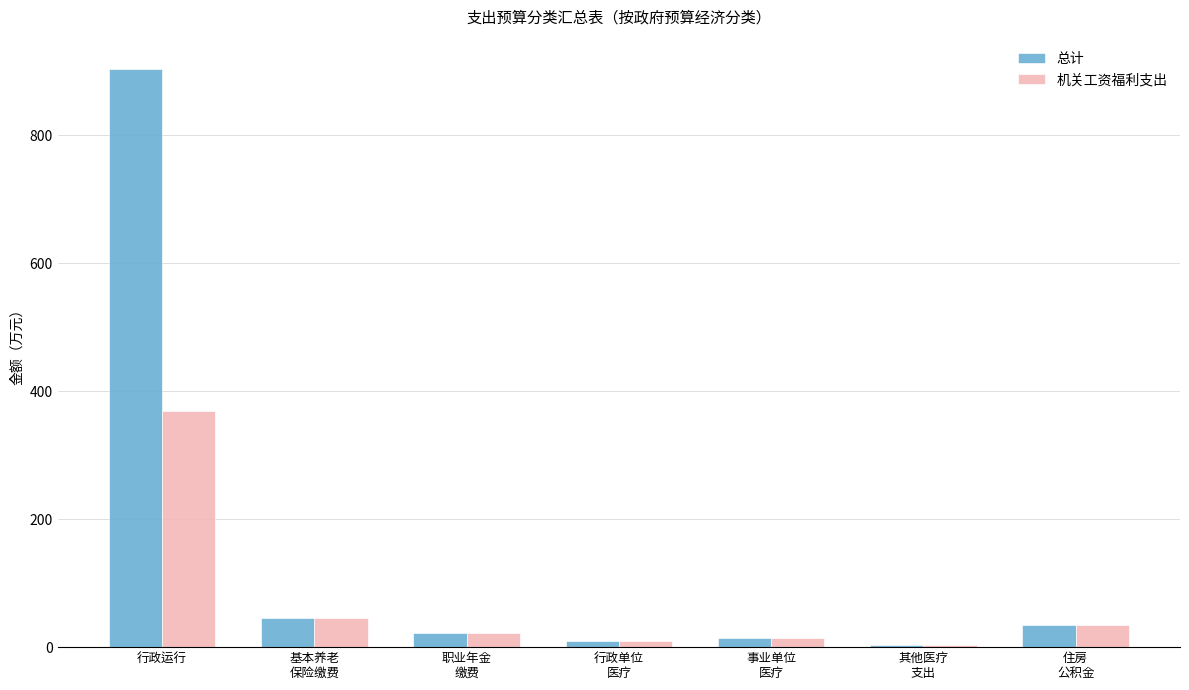

Which category has the highest value across all series?

行政运行